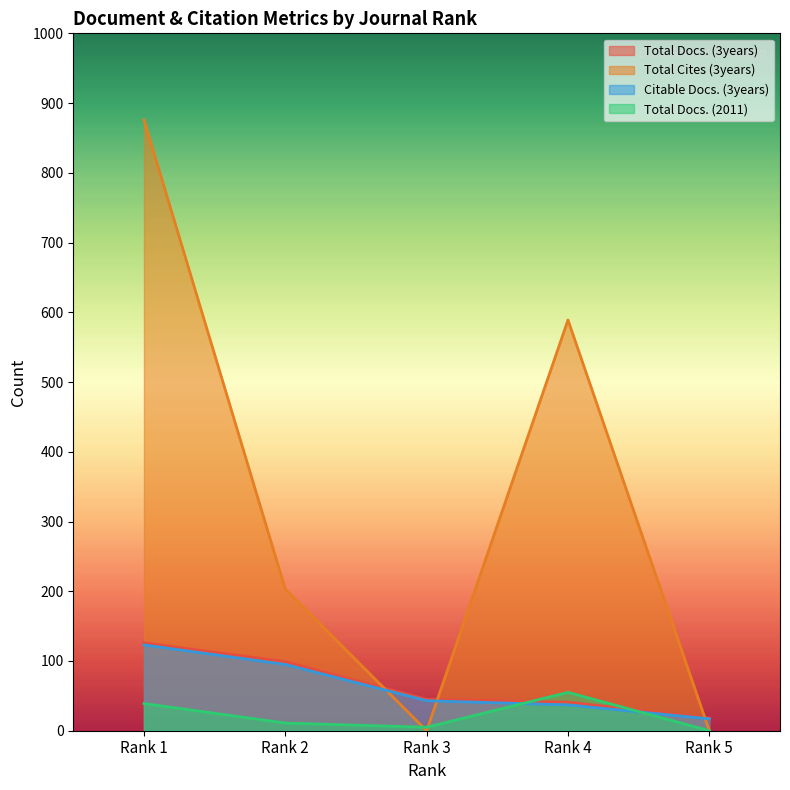

Which series has the largest total across all categories?

Total Cites (3years)